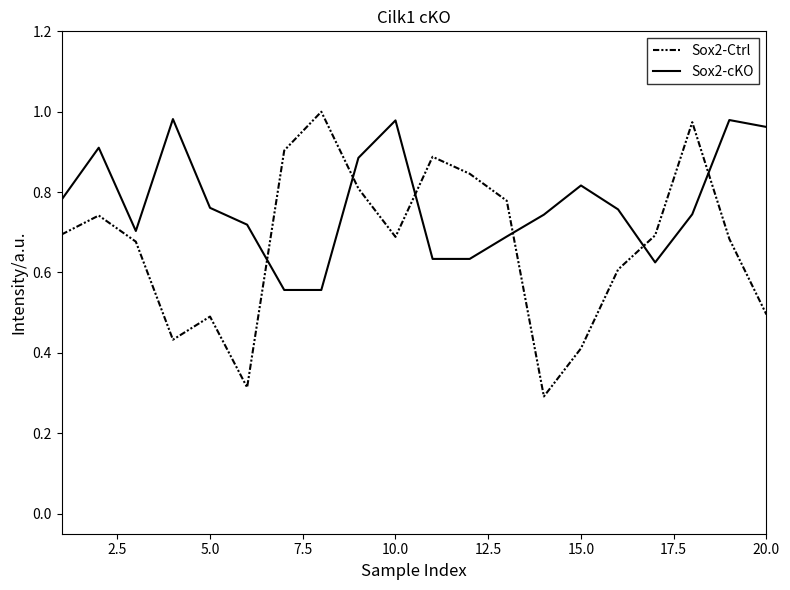

List the series in order of their overall mean, lowest first.

Sox2-Ctrl, Sox2-cKO